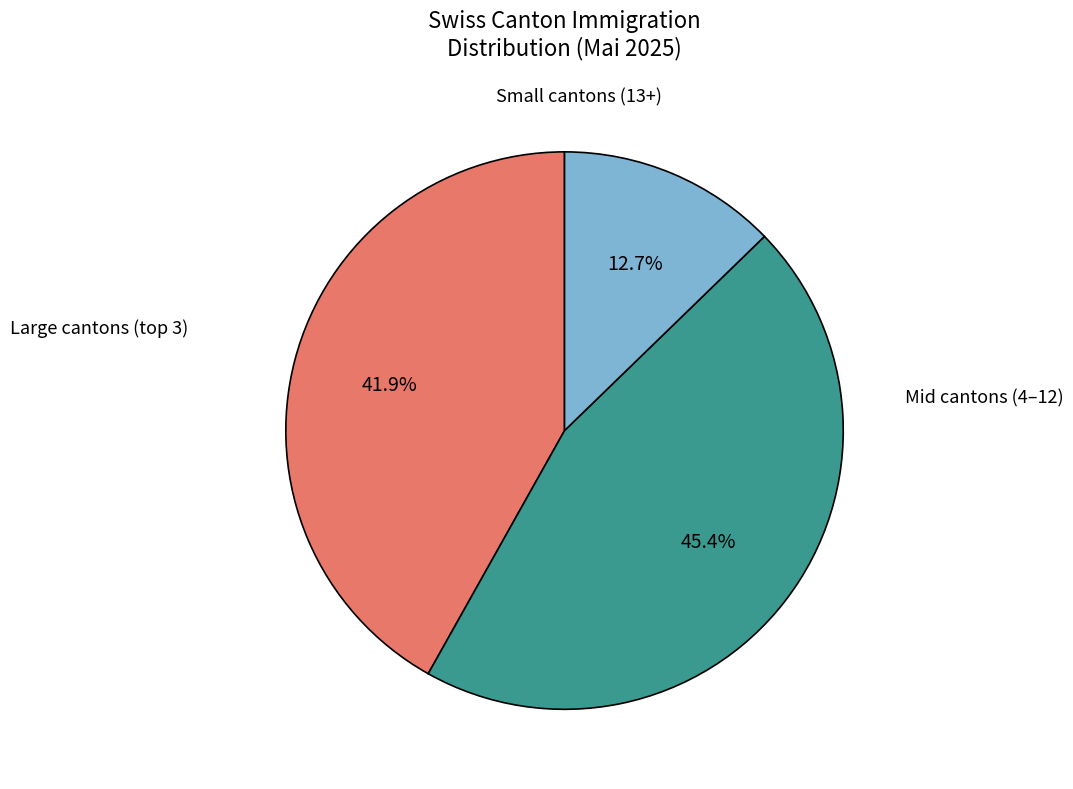

Is there a majority slice in this chart?

No